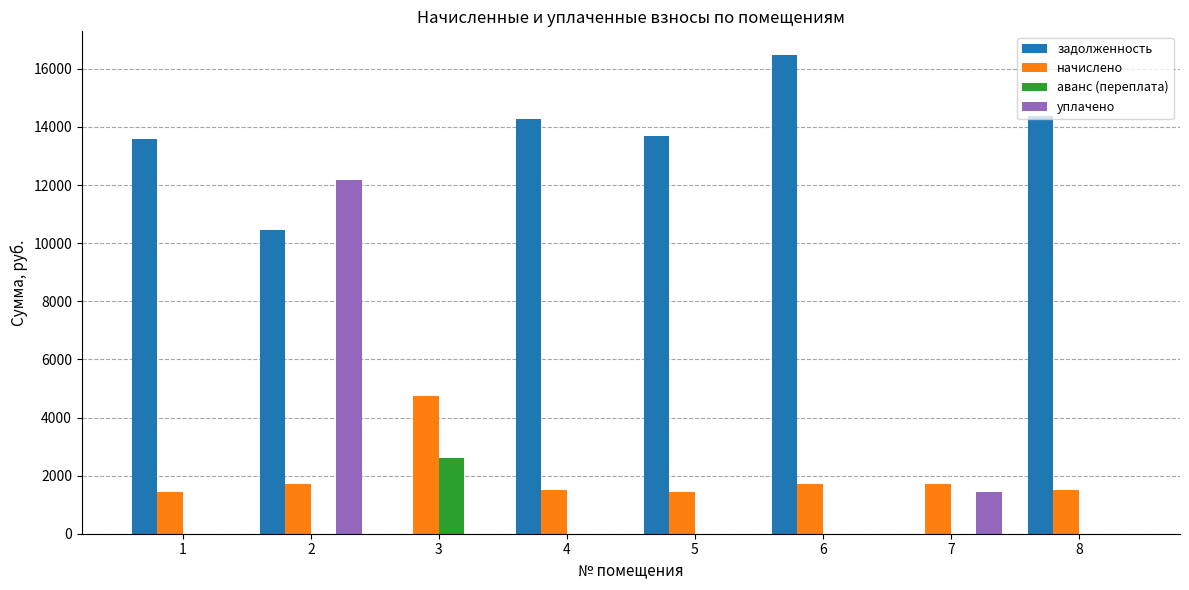

True or false: уплачено has a value of -6976.3 at 5.

False